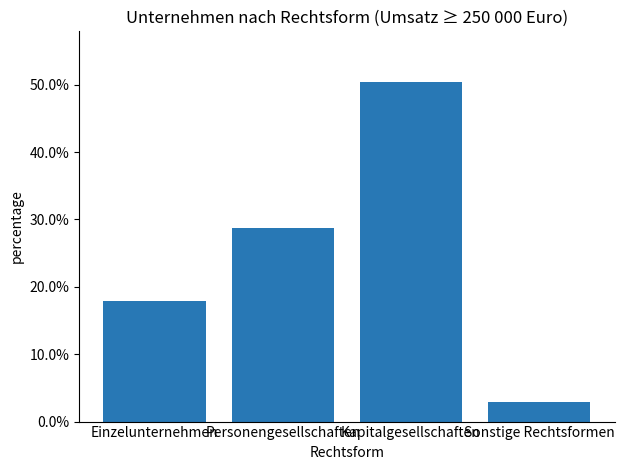

Is it true that the value at Einzelunternehmen is 0.2?

False